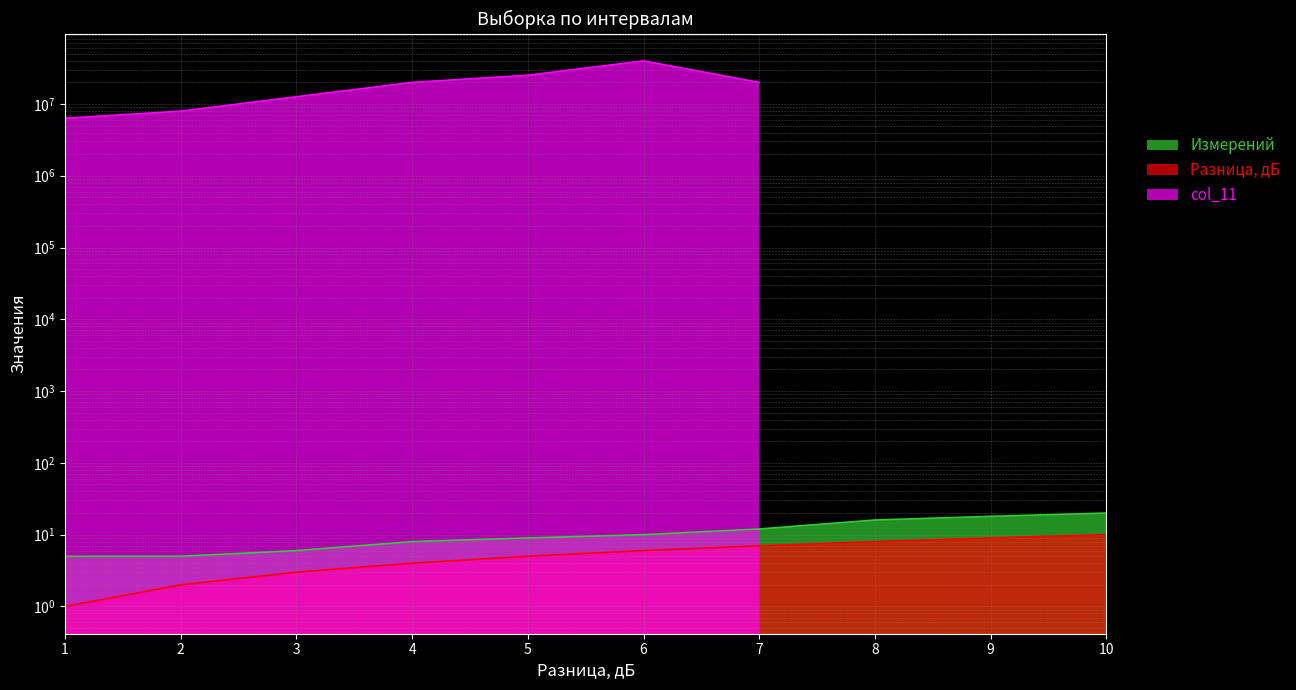

How many Разница, дБ values are between 3 and 8?

6